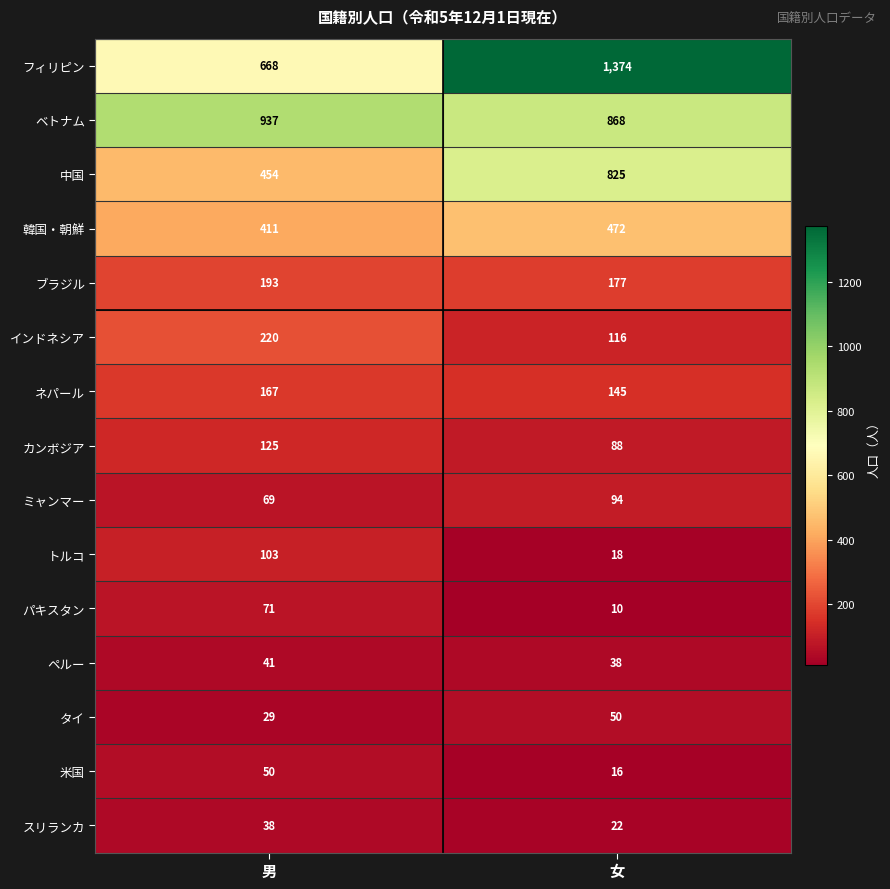

What is the total value across all series at 男?

3576